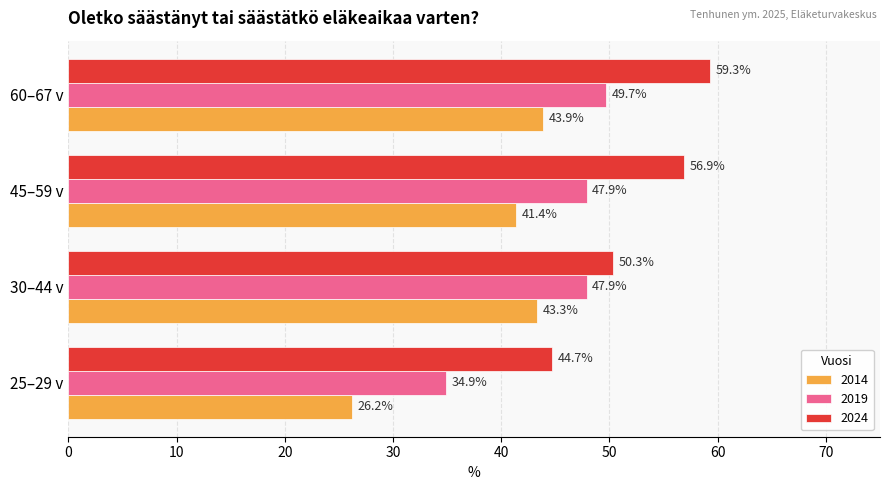

What are all the series names shown in the legend?

2014, 2019, 2024